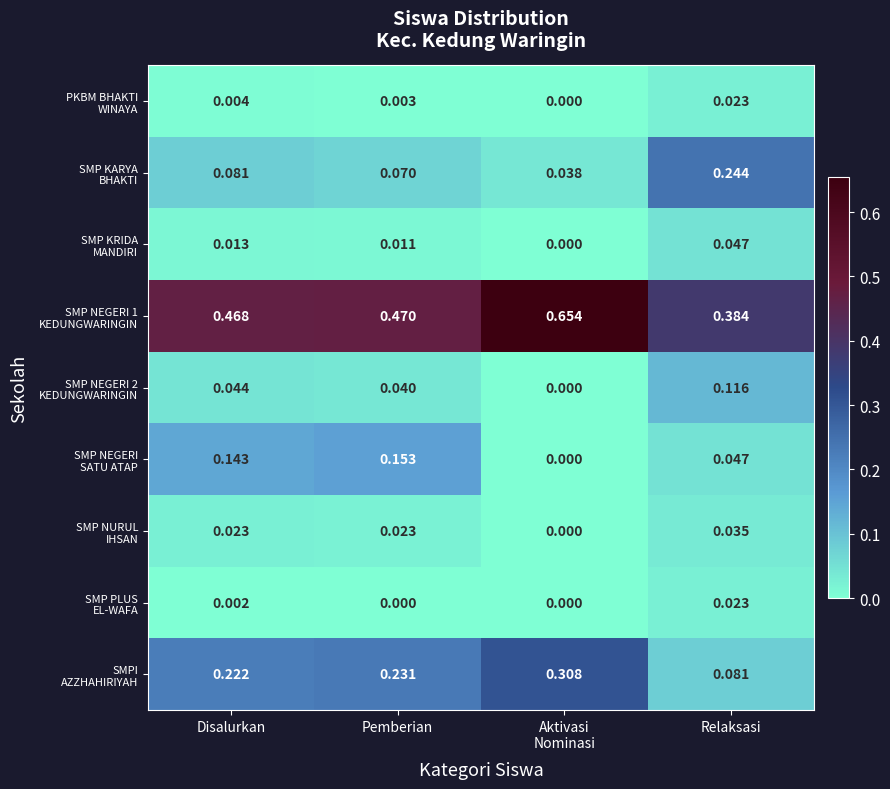

At how many categories does at least one series exceed 0?

4